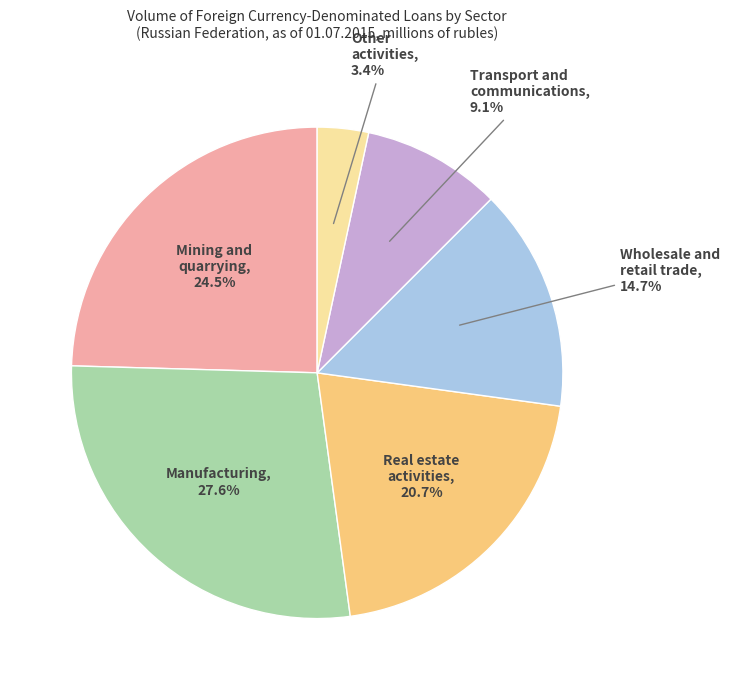

Is there any slice that represents more than half of the pie?

No